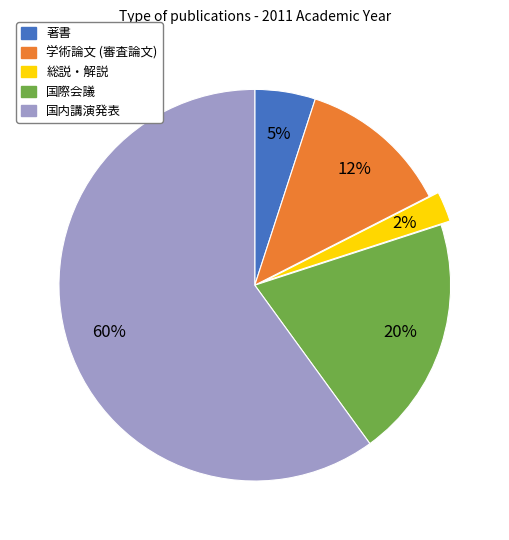

The 総説・解説 slice represents 2% of the pie. True or false?

True